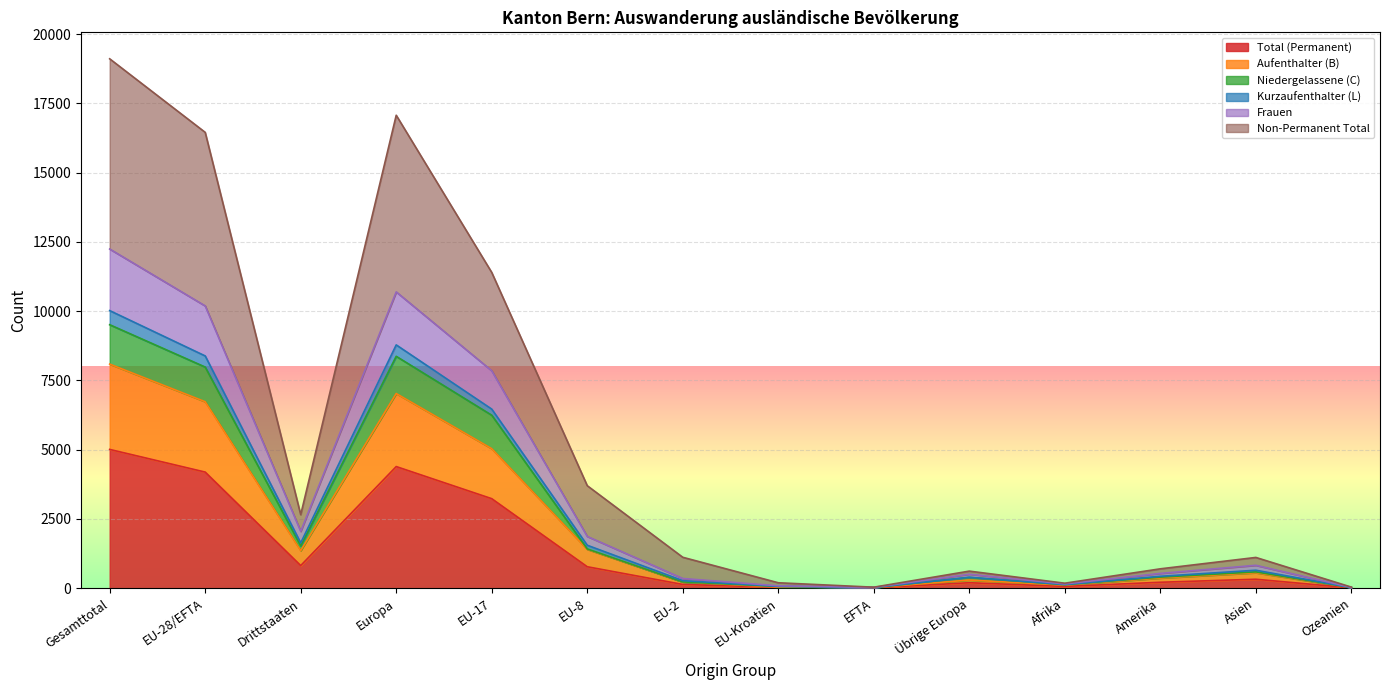

Rank the categories by Frauen value from highest to lowest.

Gesamttotal, Europa, EU-28/EFTA, EU-17, Drittstaaten, EU-8, Asien, Amerika, Übrige Europa, EU-2, Afrika, EU-Kroatien, EFTA, Ozeanien